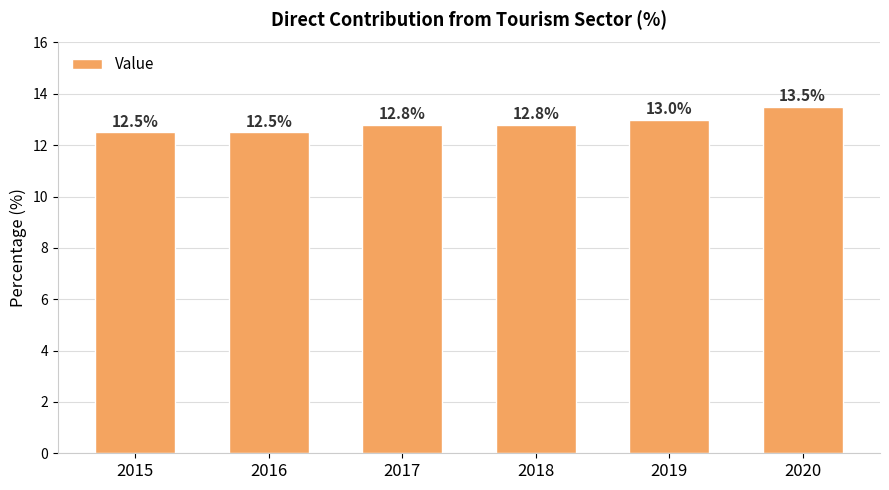

Reading right to left, what are all the values shown in this chart?

2020=13.5	2019=13.0	2018=12.8	2017=12.8	2016=12.5	2015=12.5